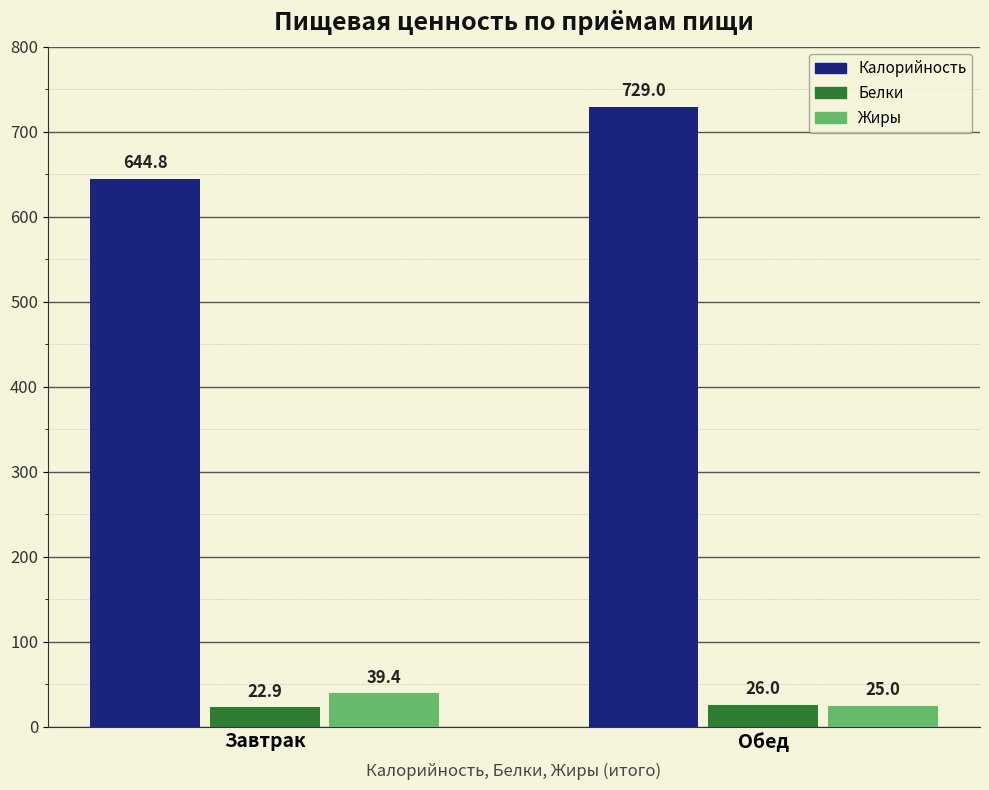

Reading left to right, transcribe all the data shown in this chart.

Калорийность: Завтрак=644.8	Обед=729.0
Белки: Завтрак=22.9	Обед=26.0
Жиры: Завтрак=39.4	Обед=25.0